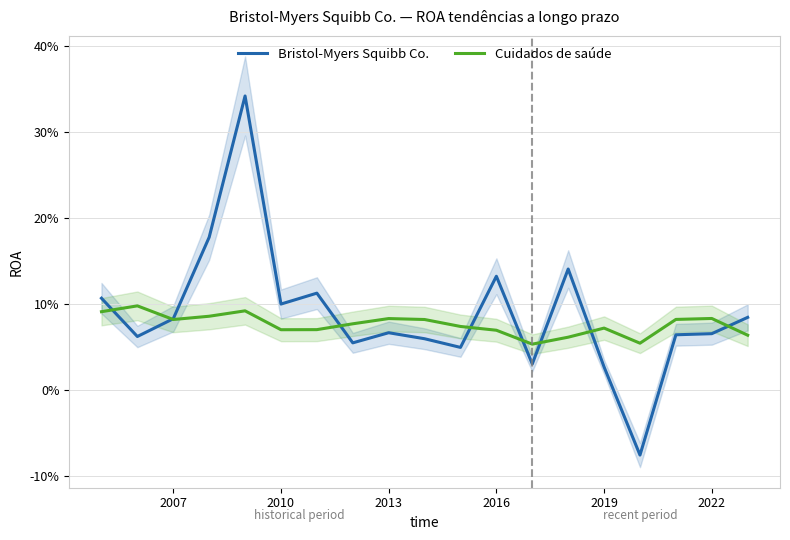

True or false: Bristol-Myers Squibb Co. has more than 2 points higher than both neighbors.

True